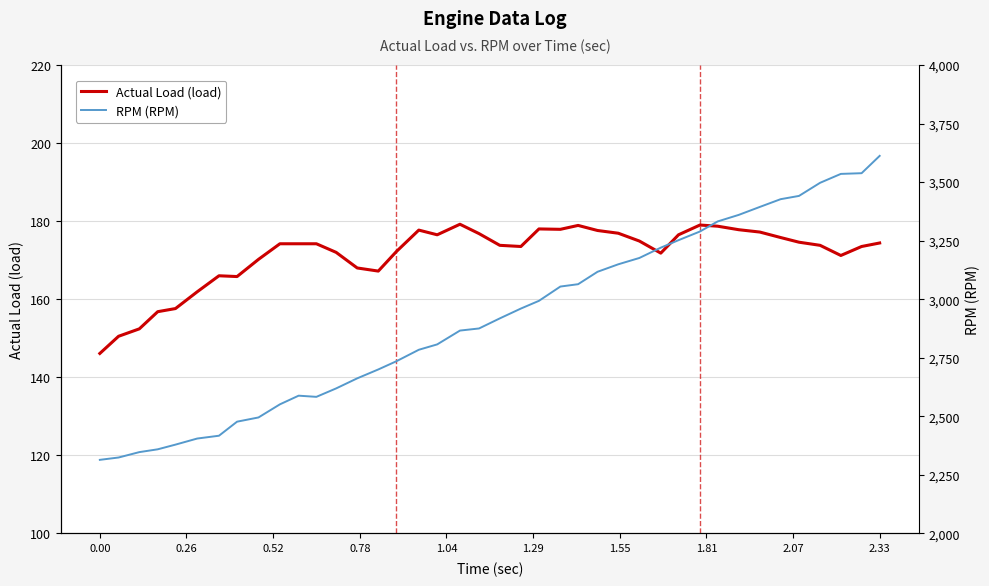

What is the lowest value of the Actual Load (load) series?

146.1